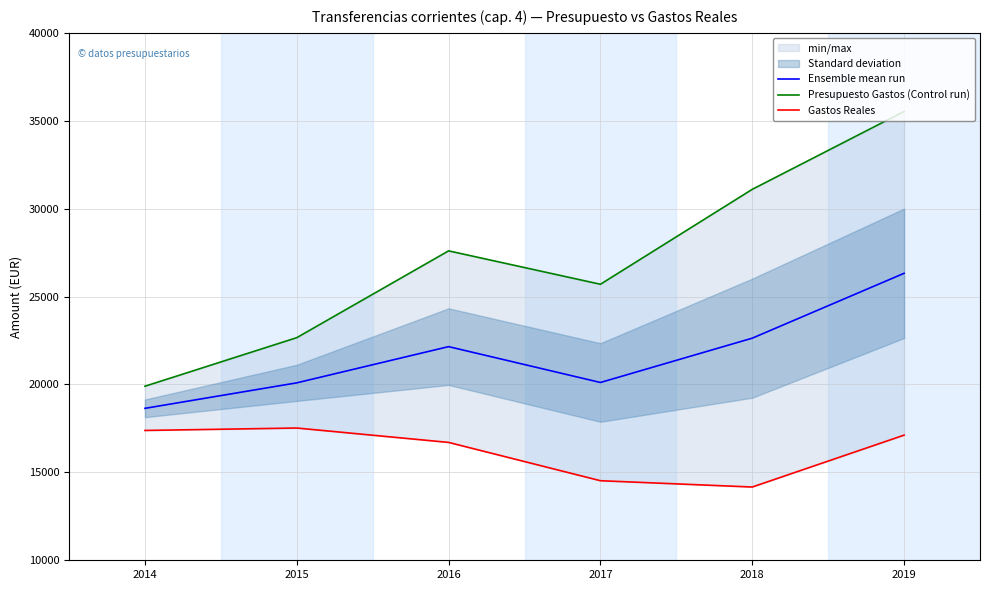

What is the value of the Gastos Reales point at the 6th from the left?

17118.3